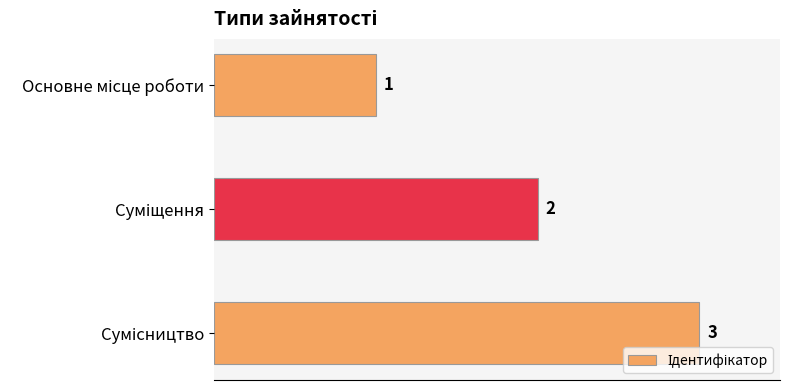

What is the difference between the maximum and minimum values?

2